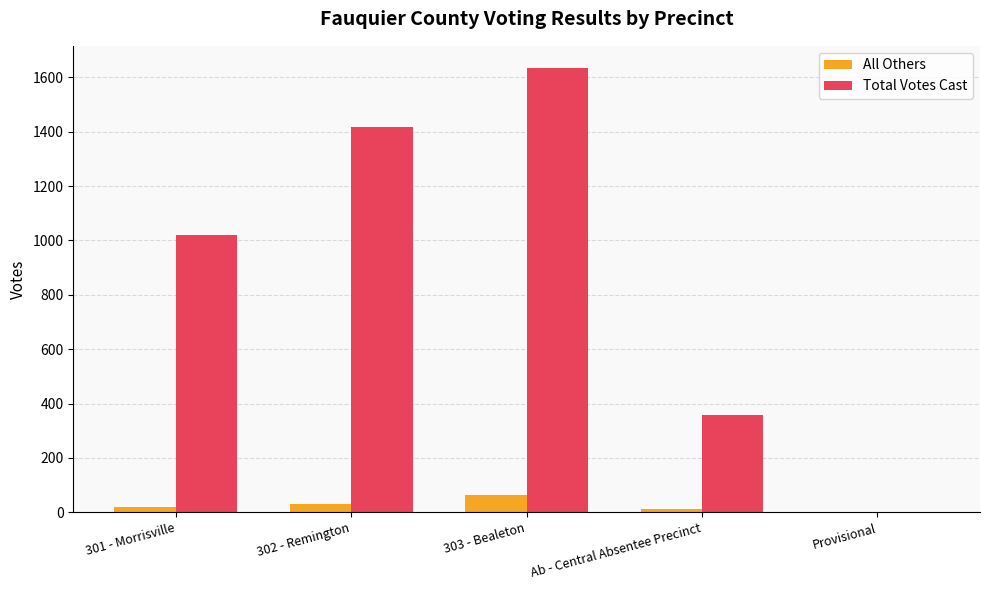

Which series has the largest range (max minus min)?

Total Votes Cast